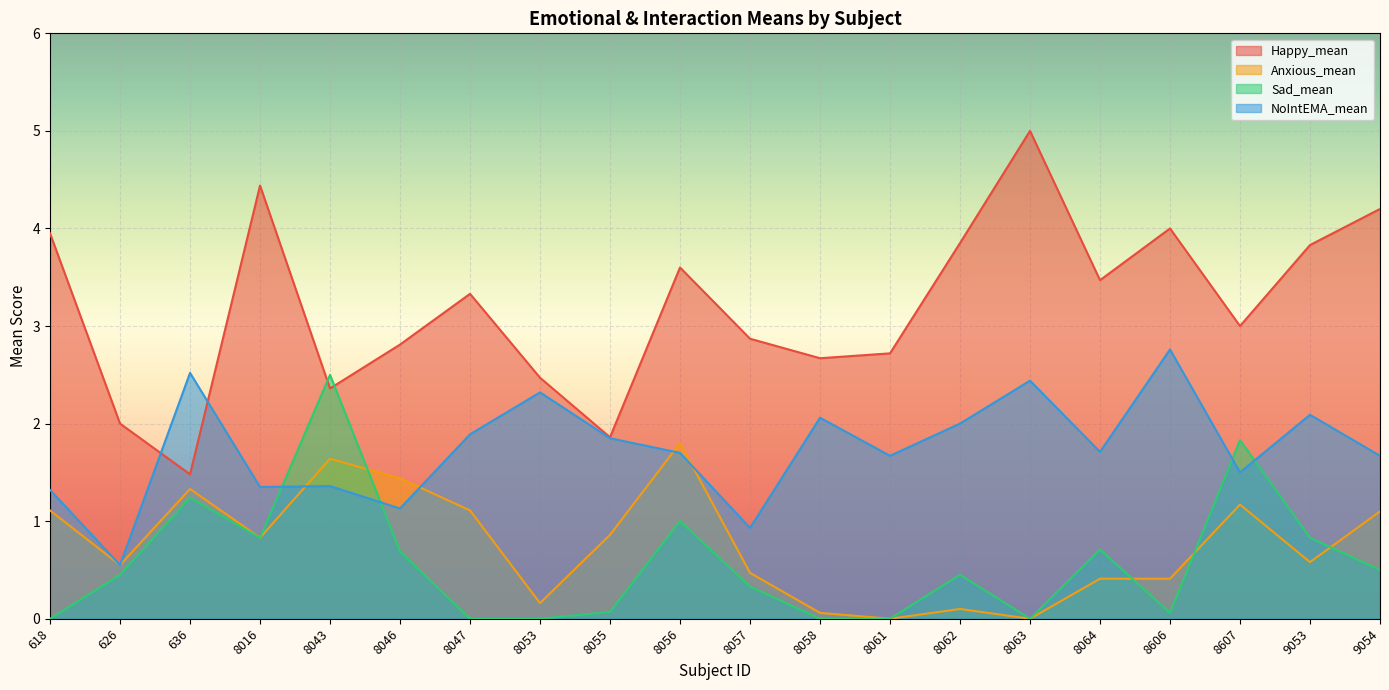

The NoIntEMA_mean series shows 0.7 at 8043. True or false?

False